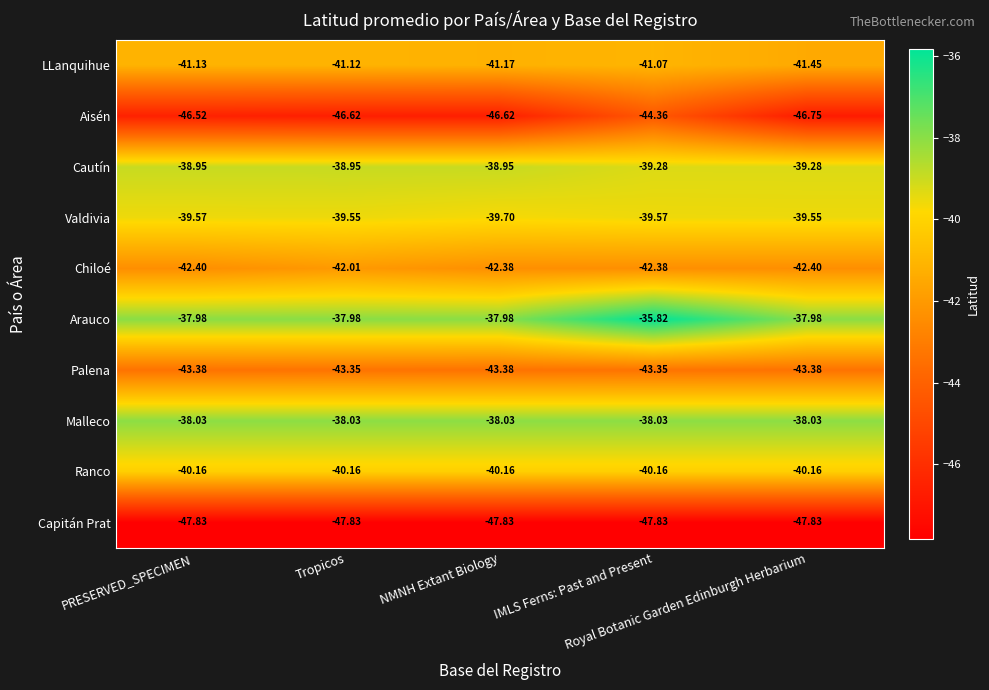

How many series are shown in this chart?

10